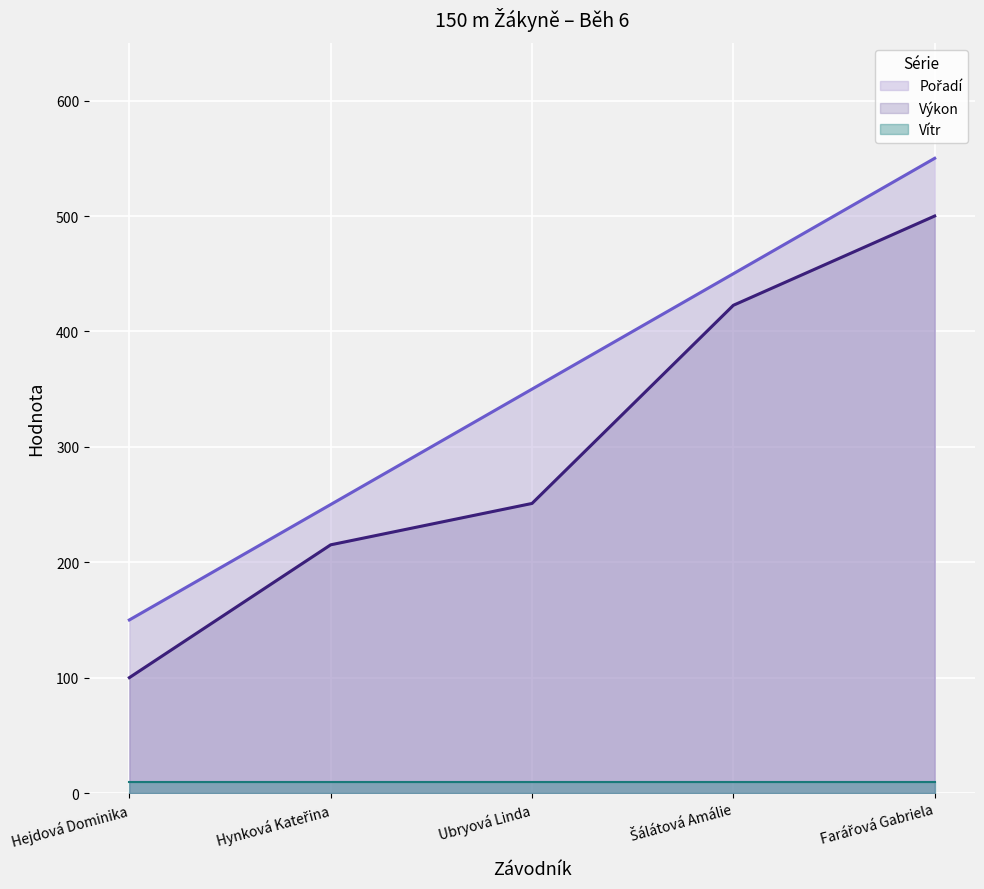

What is the difference between the highest and lowest values at Hejdová Dominika?

140.0